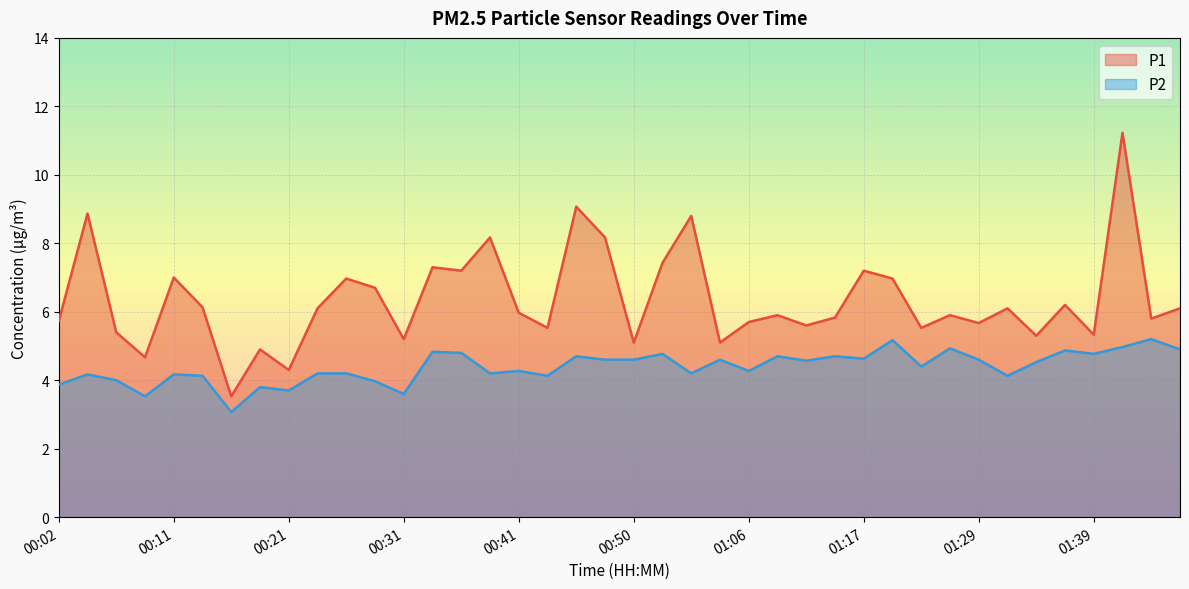

How many data points in P1 are less than 5?

4